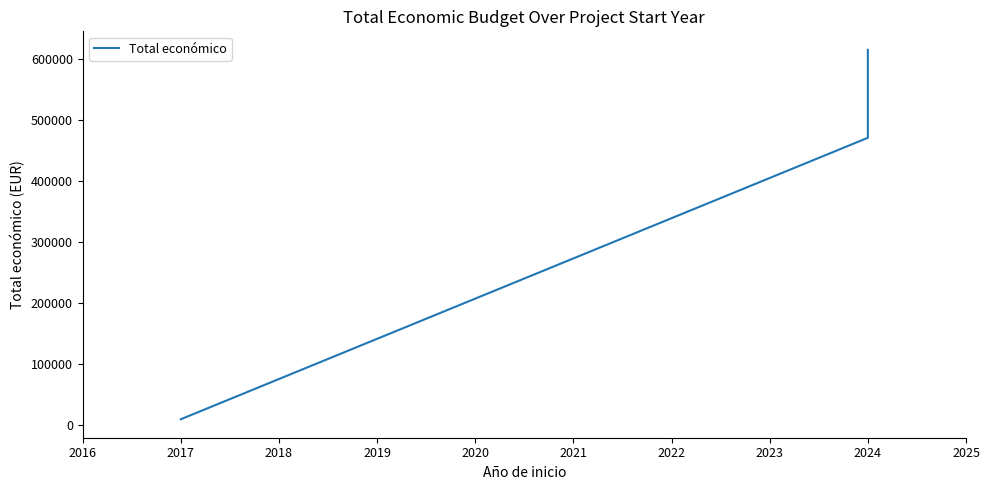

What is the greatest value displayed?

614907